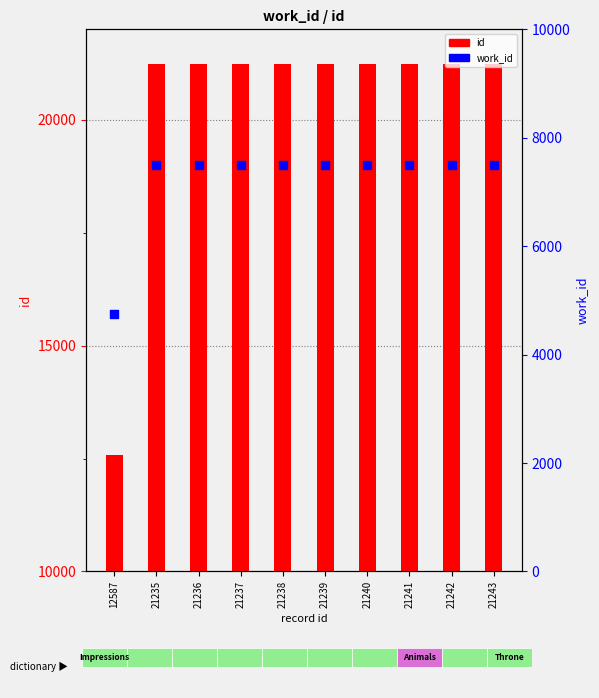

At how many categories does at least one series exceed 10614?

10